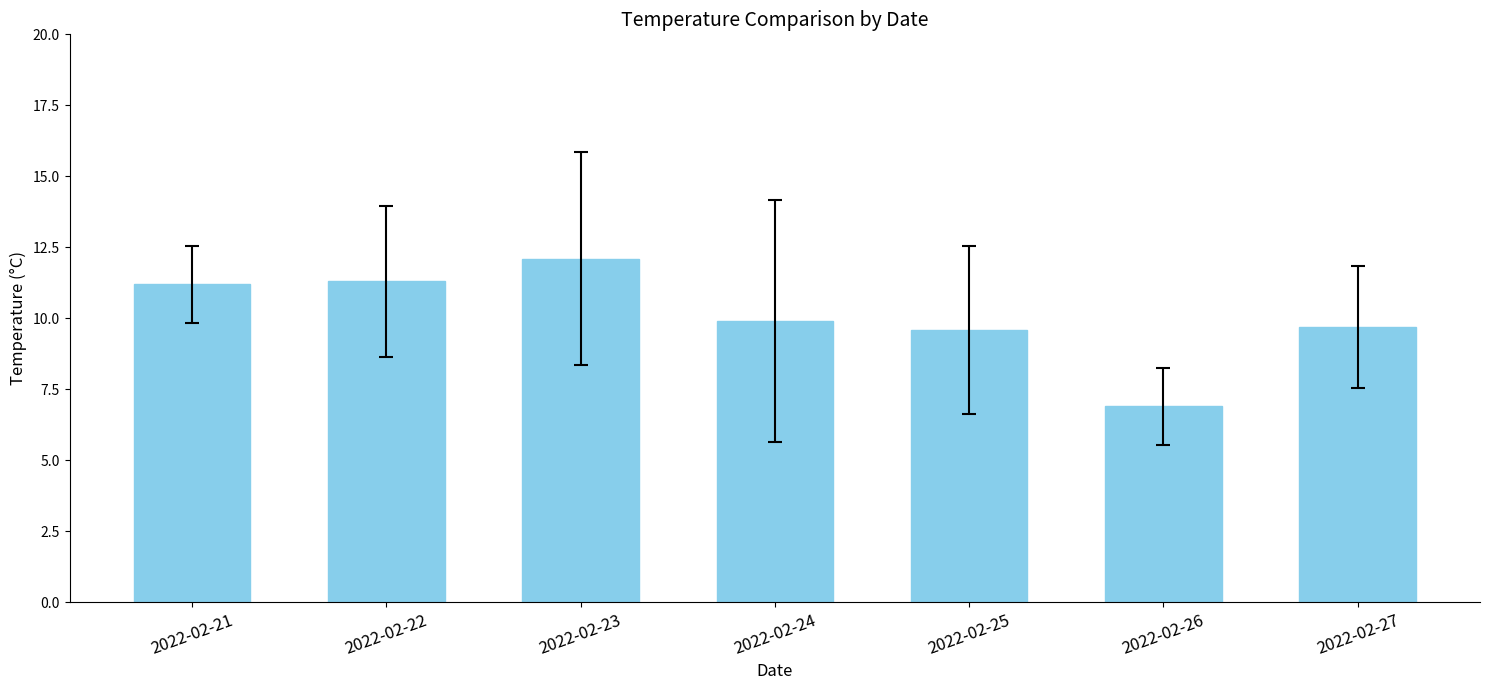

Which has a higher value, 2022-02-22 or 2022-02-24?

2022-02-22